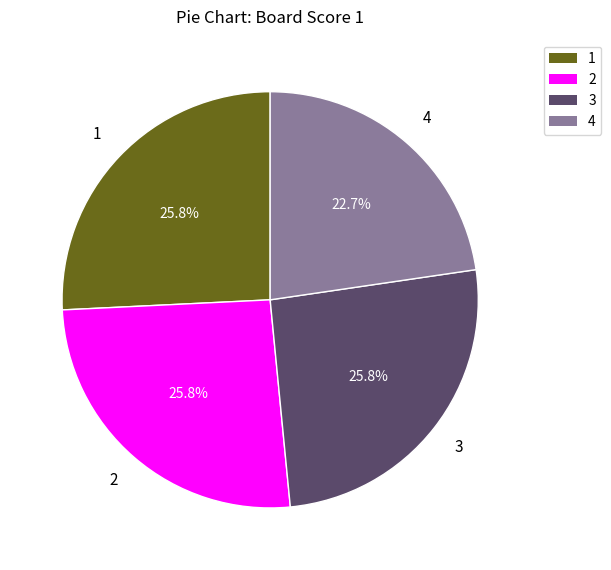

To the nearest percent, what percentage of the pie is 4?

23%